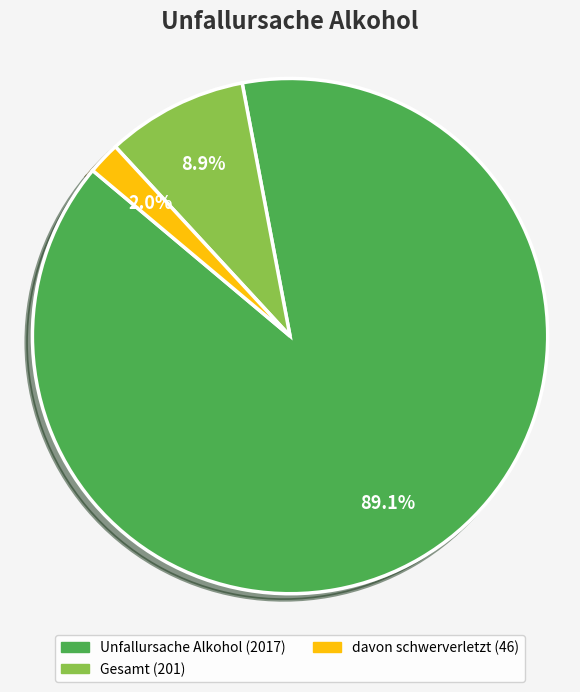

Is there any slice that represents more than half of the pie?

Yes